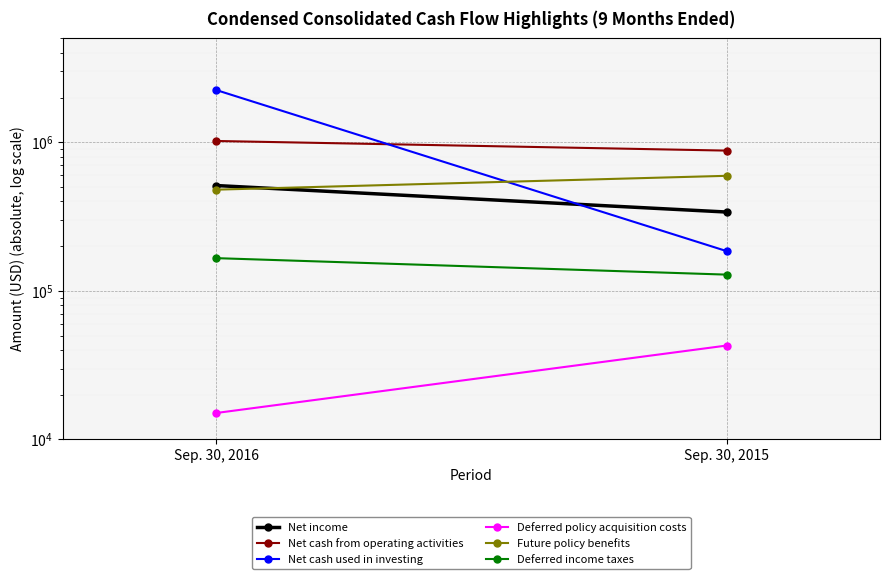

Which series has the largest range (max minus min)?

Net cash used in investing